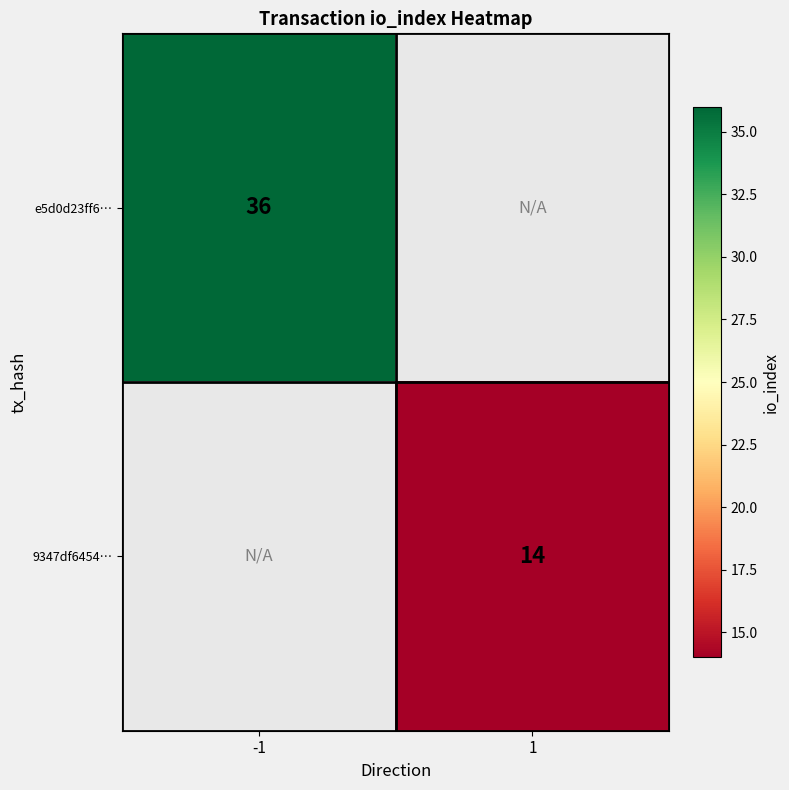

The value of 9347df6454… at 1 is 14. True or false?

True